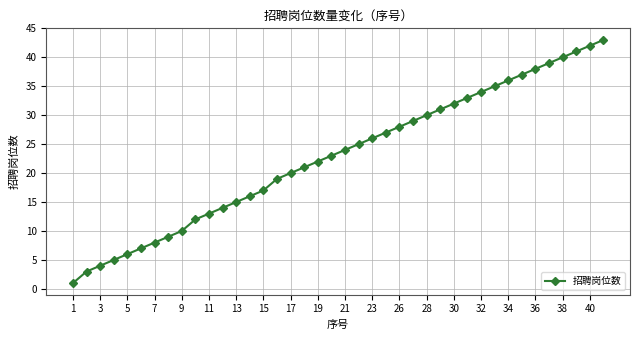

True or false: the data has more than 1 interior local peaks.

False